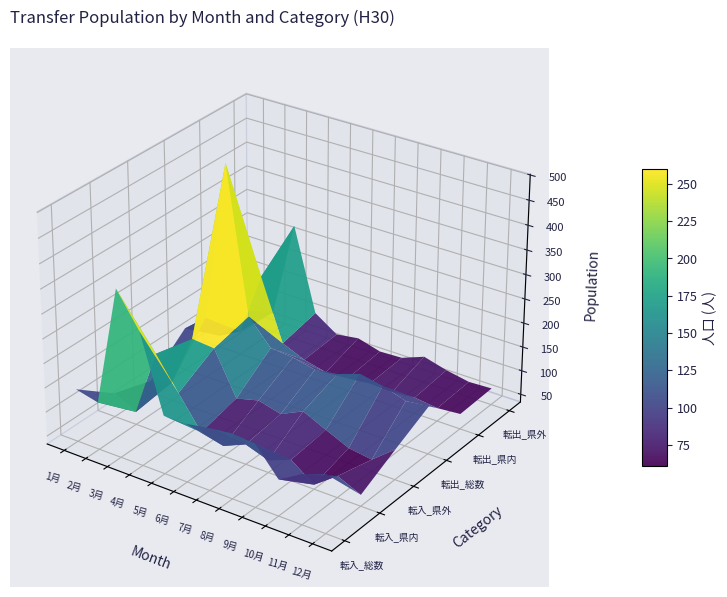

What is the average value of the 転出_総数 series?

172